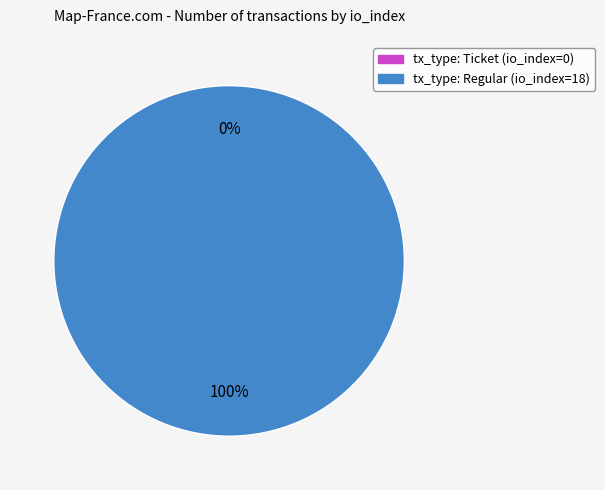

Which category has the smallest portion of the pie?

tx_type: Ticket (io_index=0)